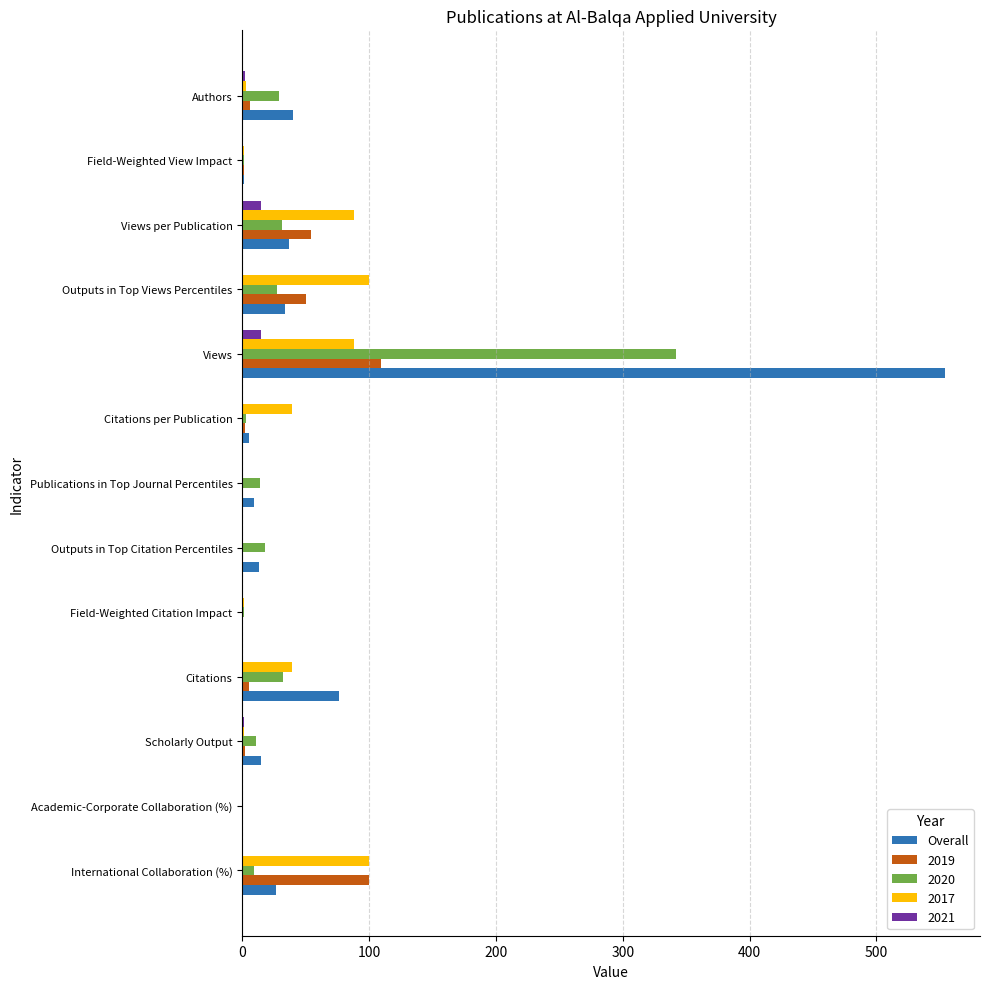

What is the sum of all 2019 values?

330.9